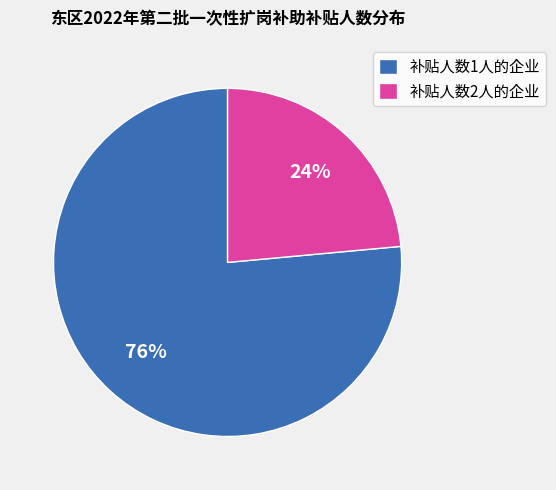

What is the ratio of the value at 补贴人数2人的企业 to the value at 补贴人数1人的企业?

0.3